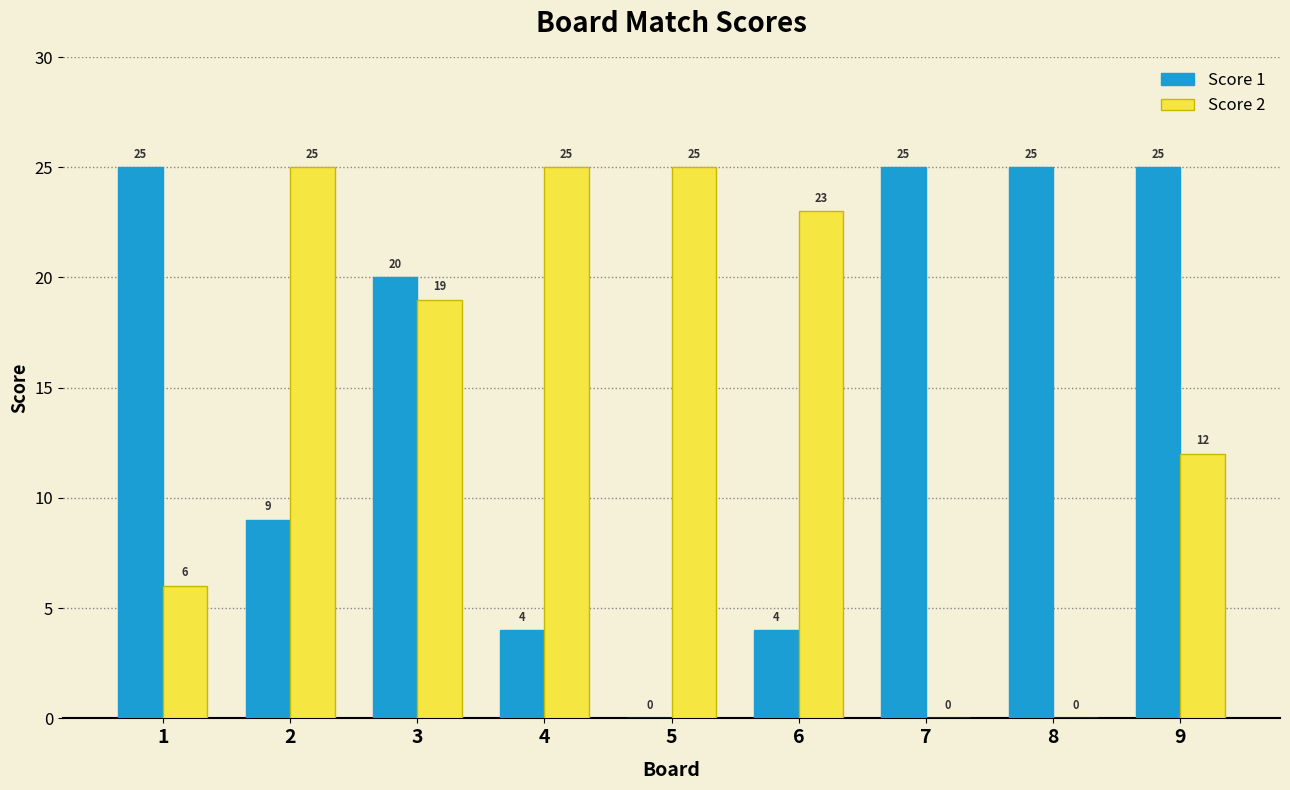

What is the difference between the Score 2 values at 1 and 5?

19